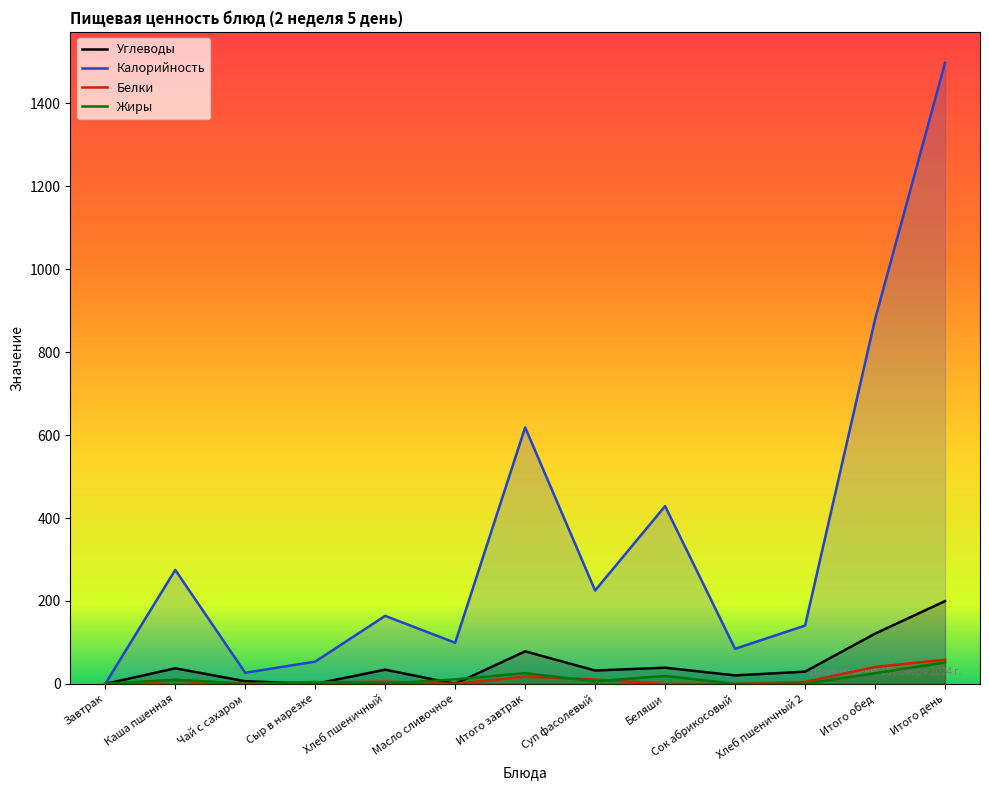

What is the average value of the Углеводы series?

46.1